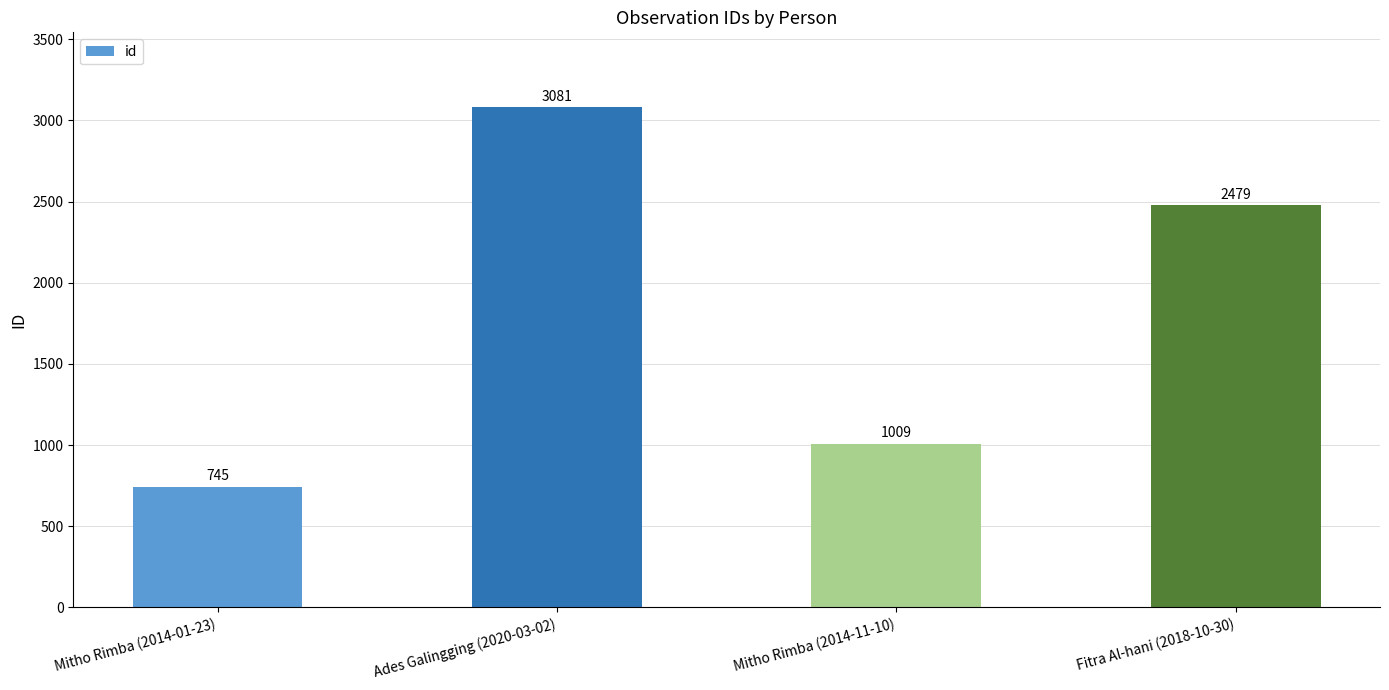

How many bars are there in total?

4